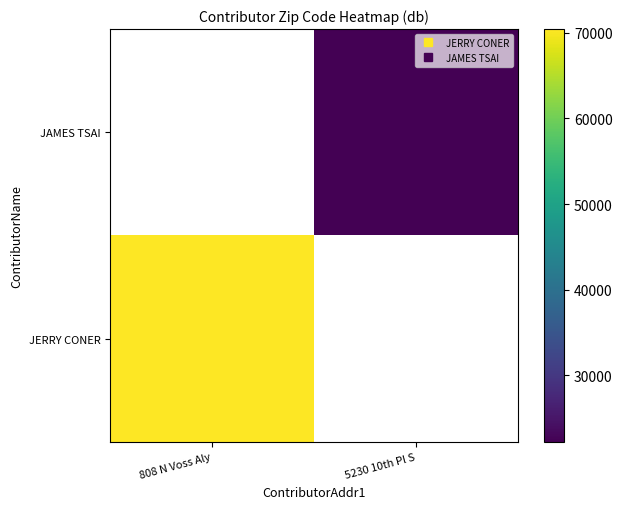

Which category has the highest value in the JERRY CONER series?

808 N Voss Aly